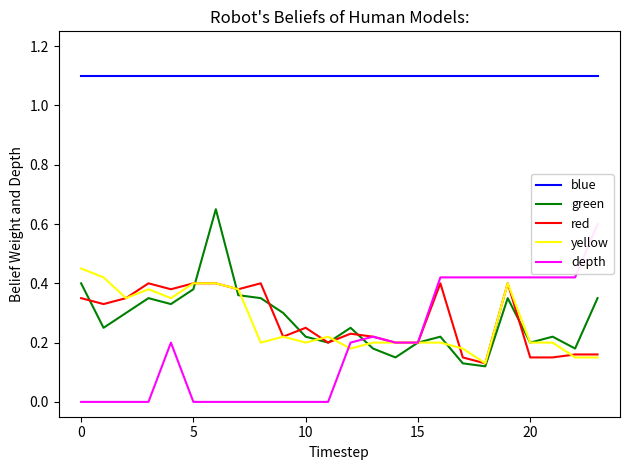

True or false: yellow and blue intersect in this chart.

False